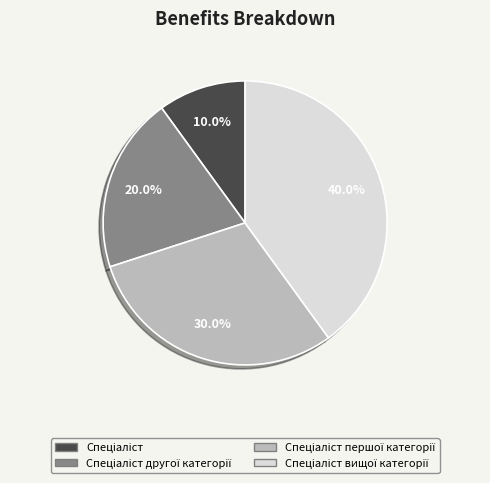

How many segments does this pie chart have?

4